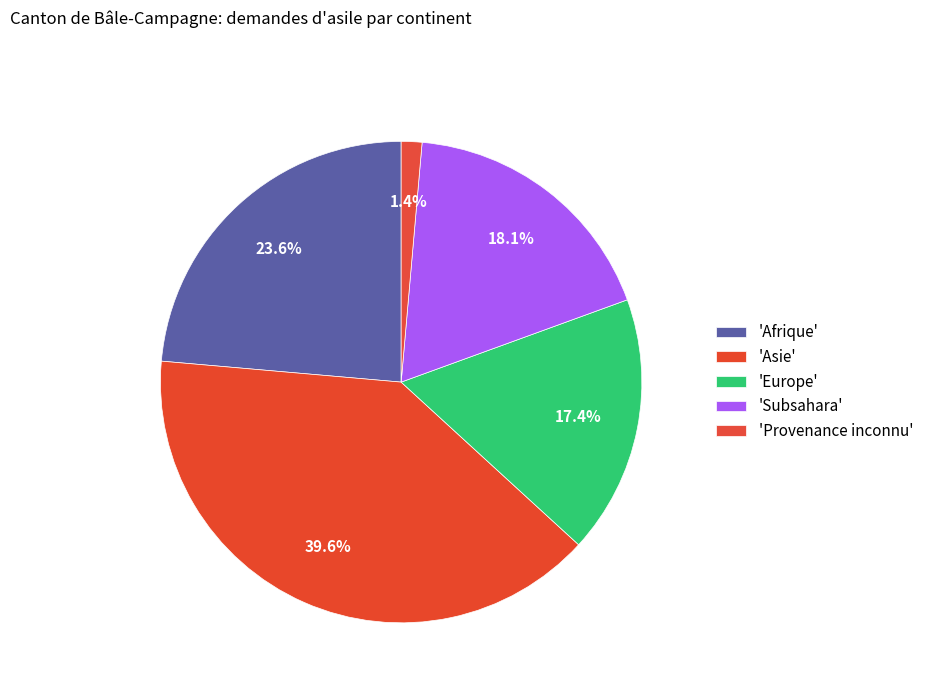

How many slices are in this pie chart?

5